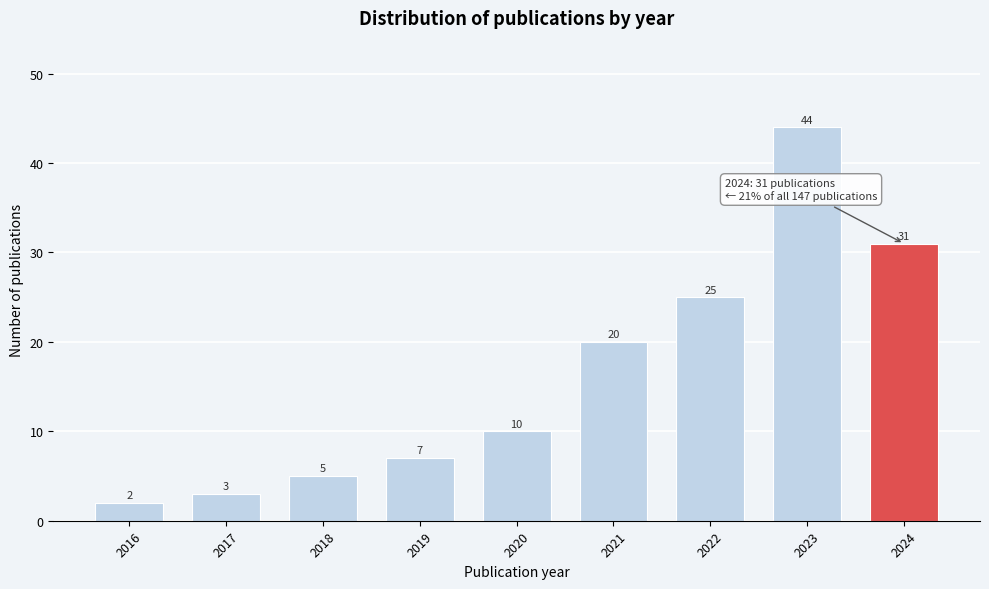

Reading right to left, what are all the values shown in this chart?

31	44	25	20	10	7	5	3	2